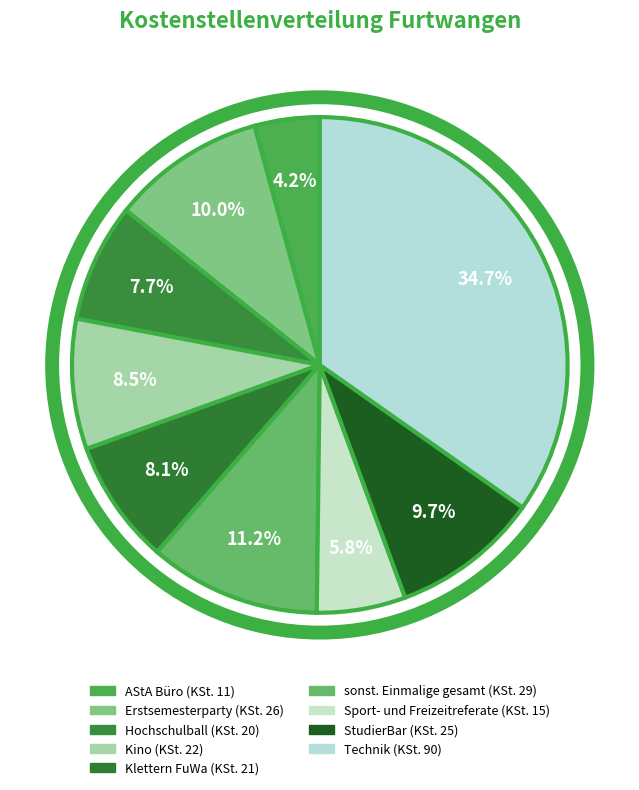

How many segments does this pie chart have?

9